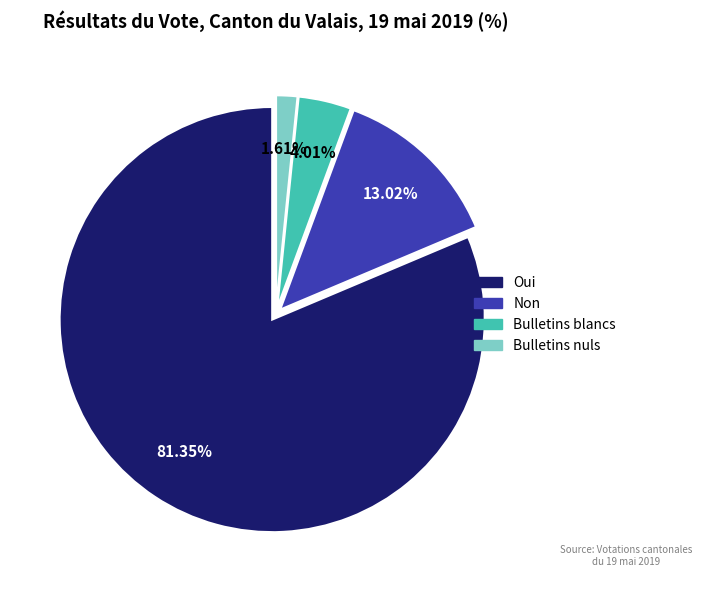

Between Non and Oui, which is larger?

Oui